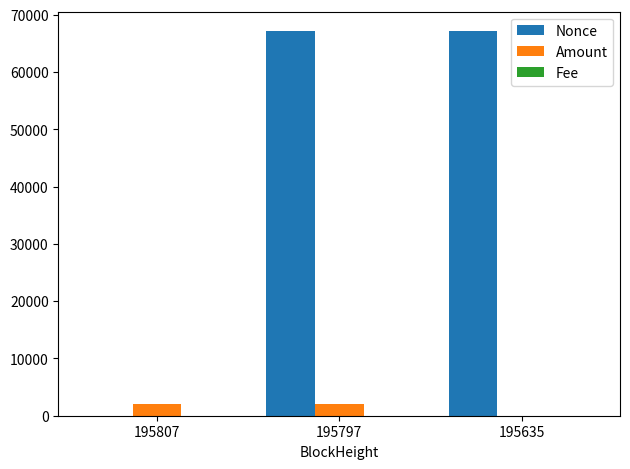

Are the bars grouped side by side (vs. stacked)?

Yes